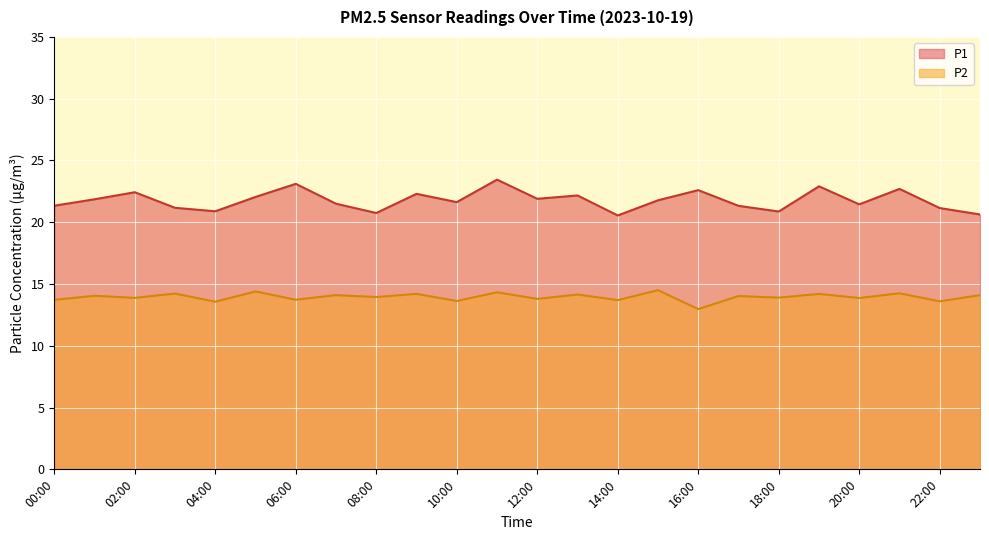

Which series changed the most between 06:00 and 19:12?

P1